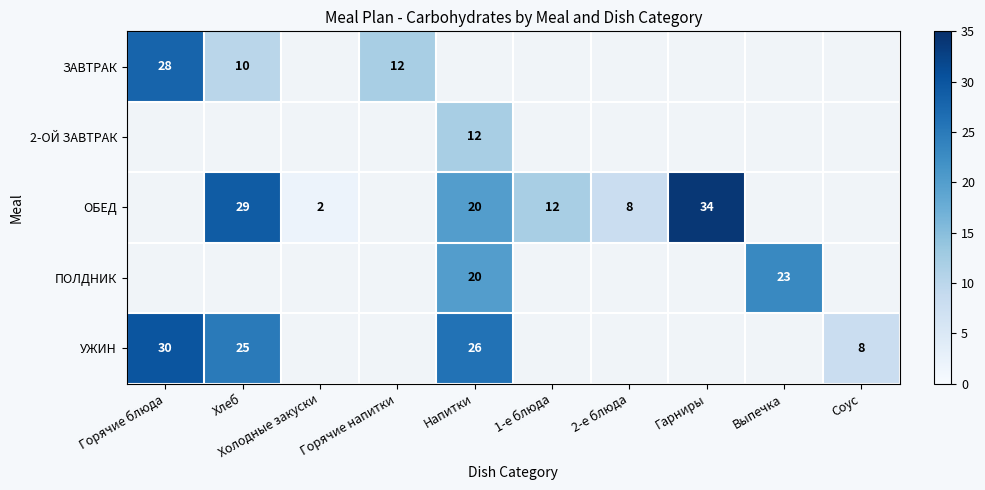

The ОБЕД series shows 1 at Холодные закуски. True or false?

False